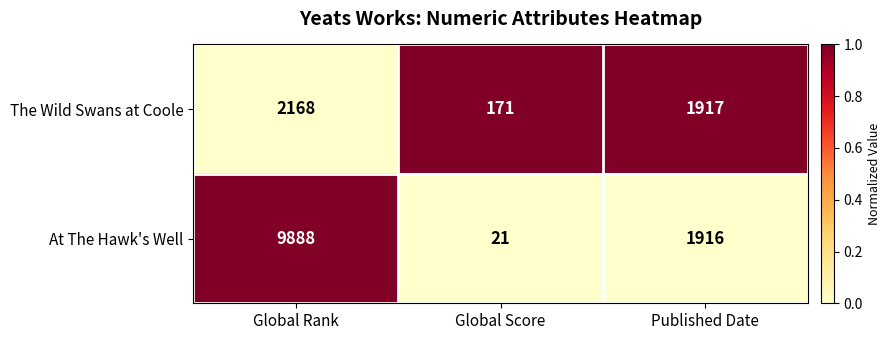

Rank the series by their maximum value, from lowest to highest.

The Wild Swans at Coole, At The Hawk's Well